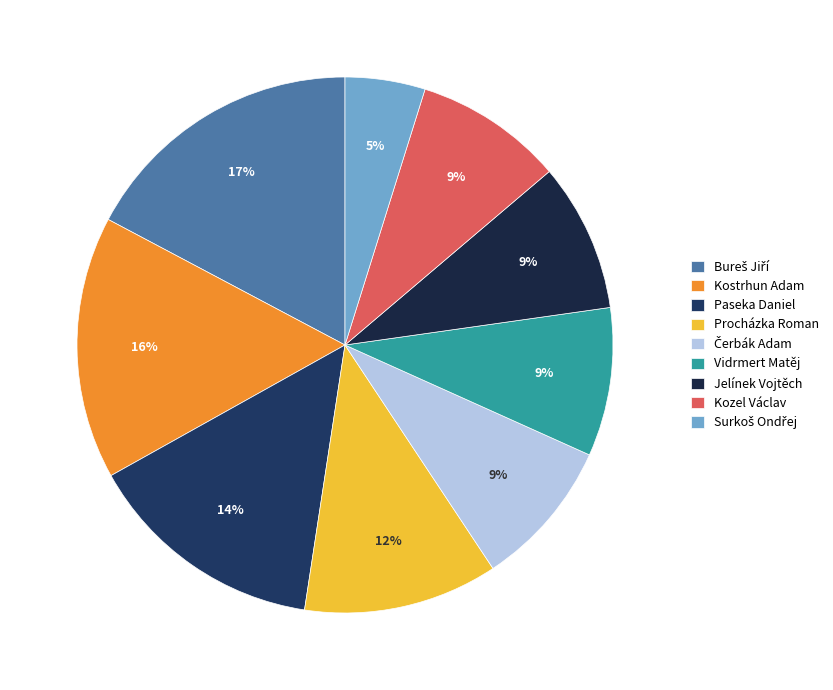

Which category has the smallest portion of the pie?

Surkoš Ondřej